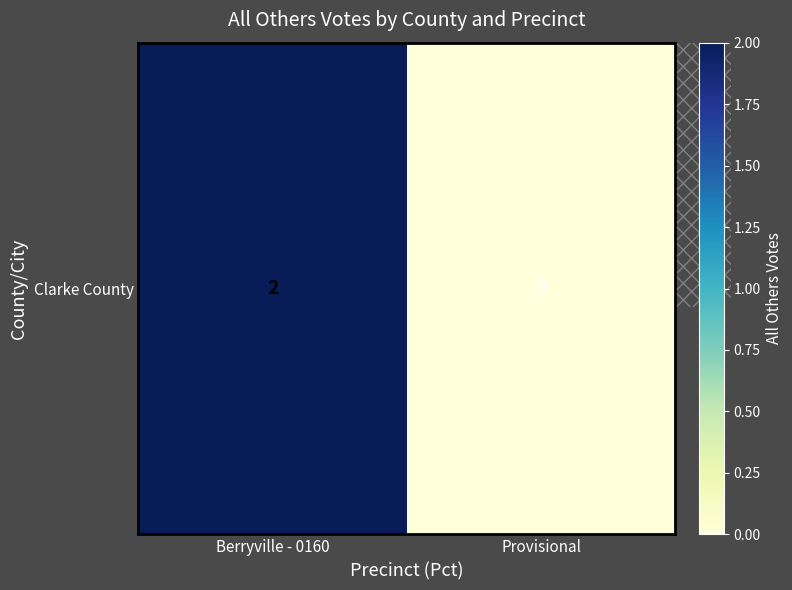

Between Berryville - 0160 and Provisional, which is larger?

Berryville - 0160